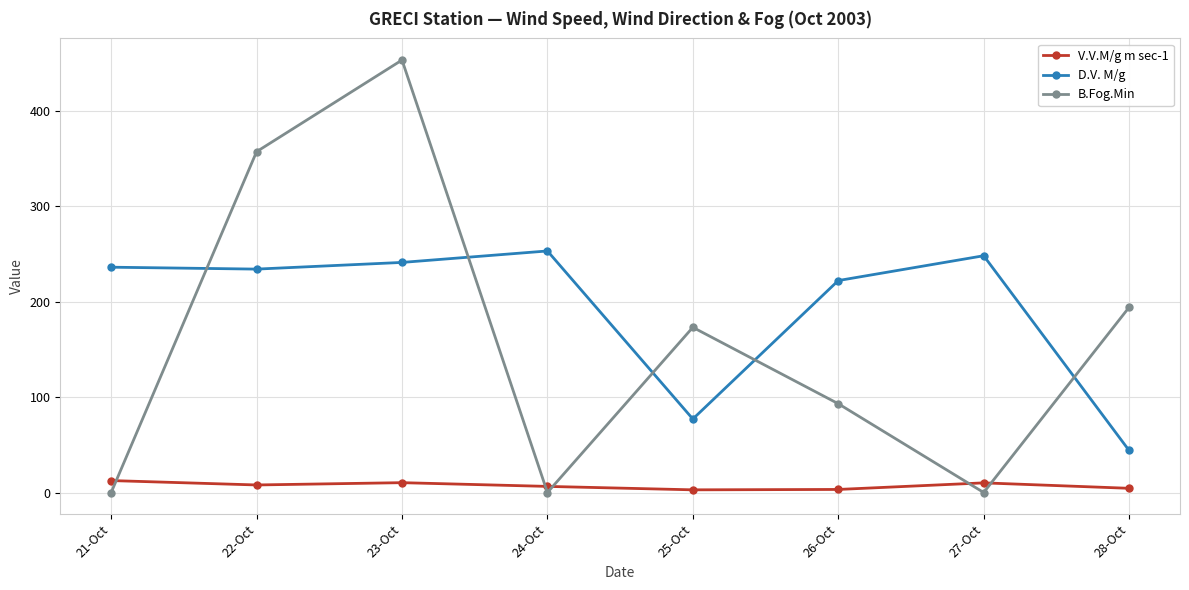

What is the difference between the maximum and minimum values in the B.Fog.Min series?

453.0